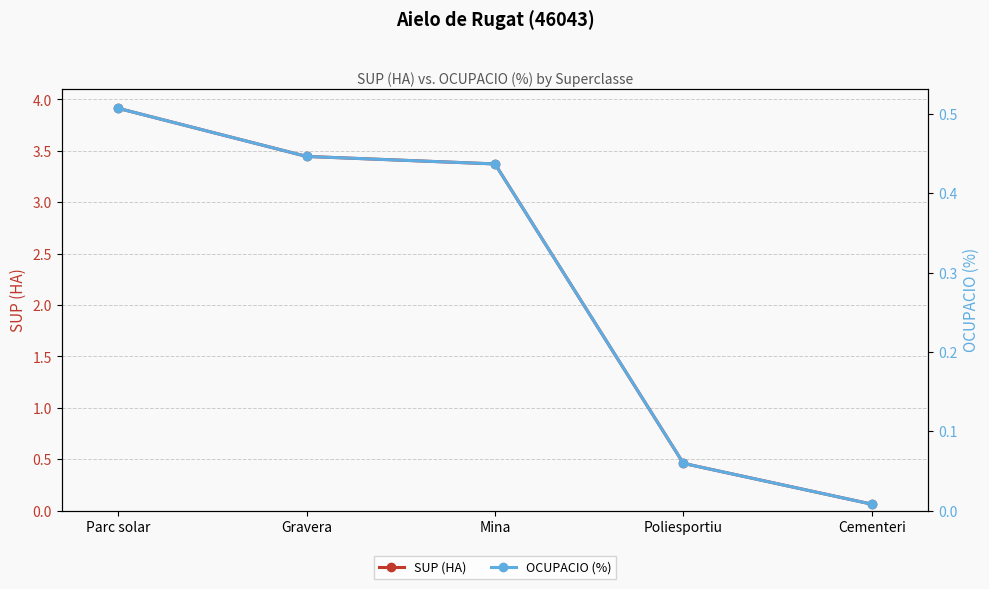

What is the label of the 4th point from the left?

Poliesportiu